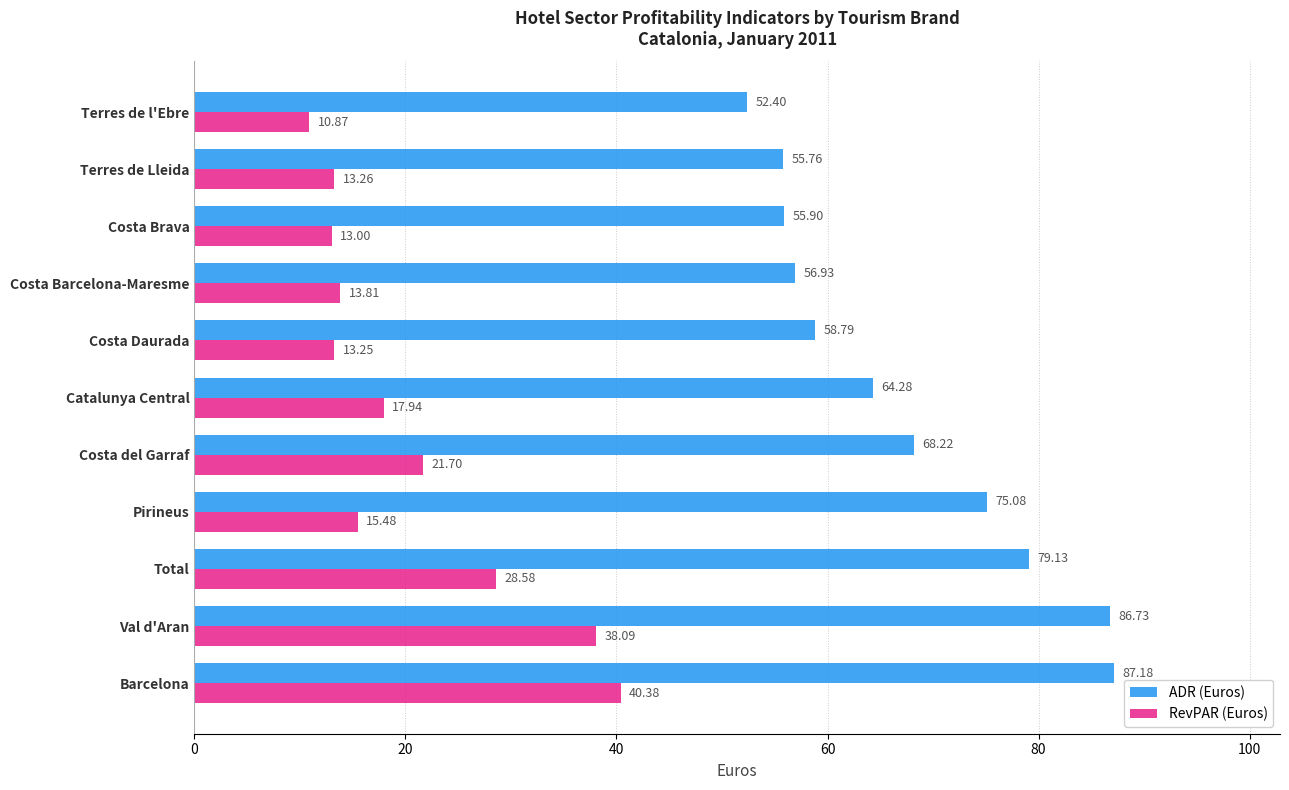

What is the average value of the ADR (Euros) series?

67.3